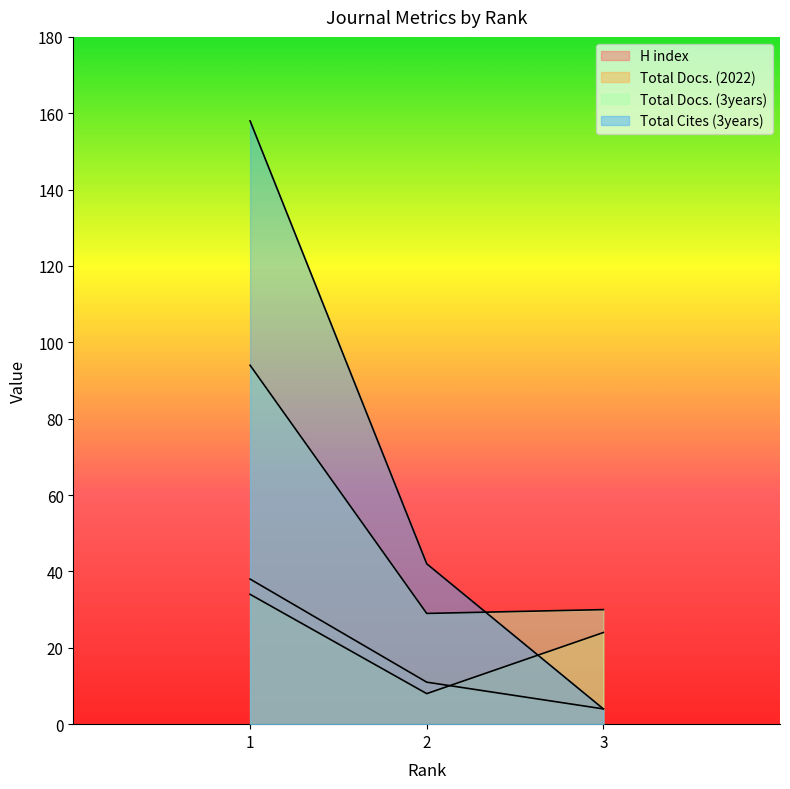

At which label does Total Docs. (2022) first exceed 24?

1